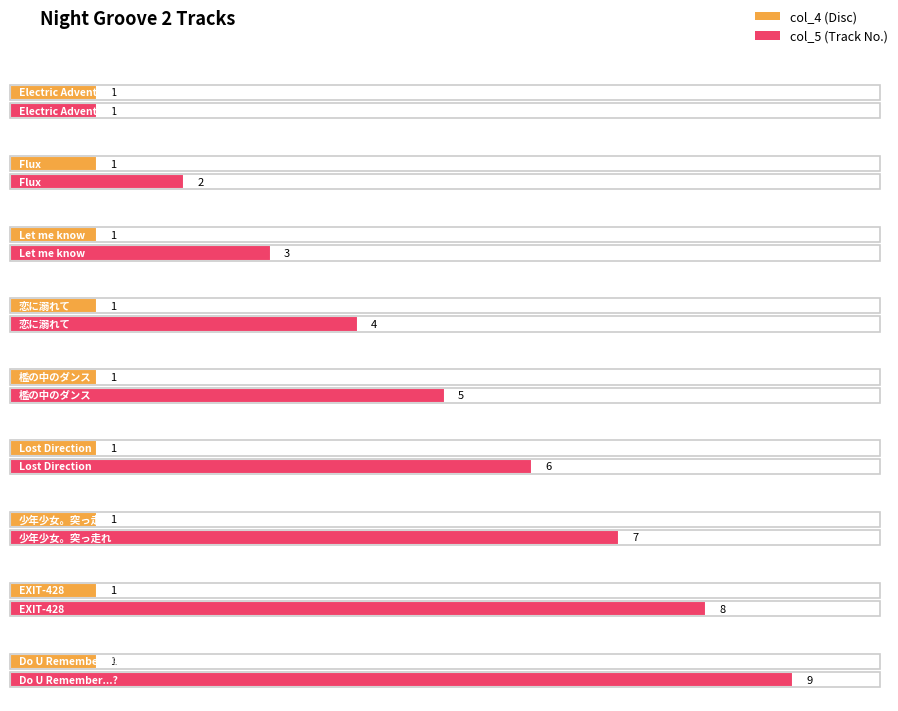

Is it true that col_5 equals 4 at Do U Remember...??

False